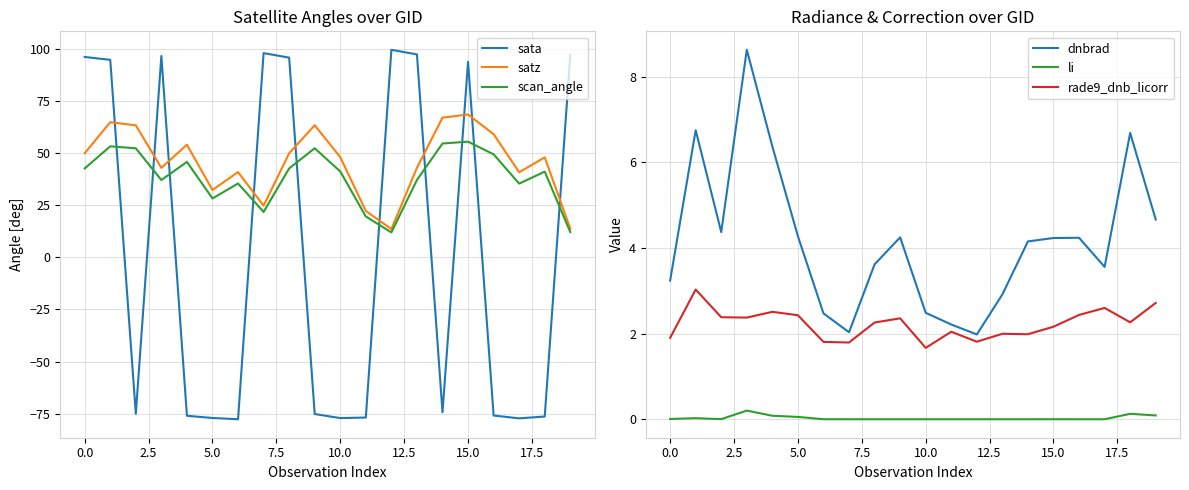

The value of rade9_dnb_licorr at 15.0 is 2.2. True or false?

True